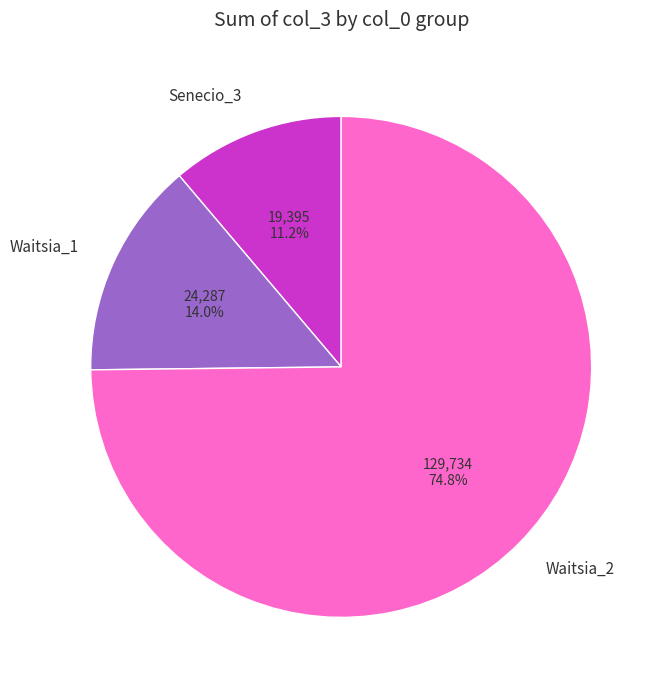

Between Waitsia_2 and Waitsia_1, which is larger?

Waitsia_2